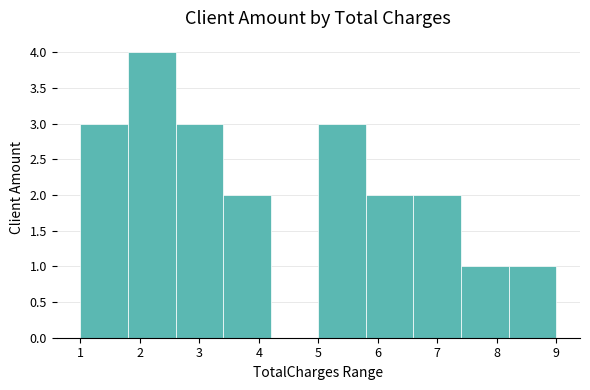

Reading left to right, list every bar in this chart as the range it spans on the x-axis followed by its height. The values are not printed on the chart, so give them approximately, as read against the axis.

1.0 to 1.8: 3
1.8 to 2.6: 4
2.6 to 3.4: 3
3.4 to 4.2: 2
4.2 to 5.0: 0
5.0 to 5.8: 3
5.8 to 6.6: 2
6.6 to 7.4: 2
7.4 to 8.2: 1
8.2 to 9.0: 1